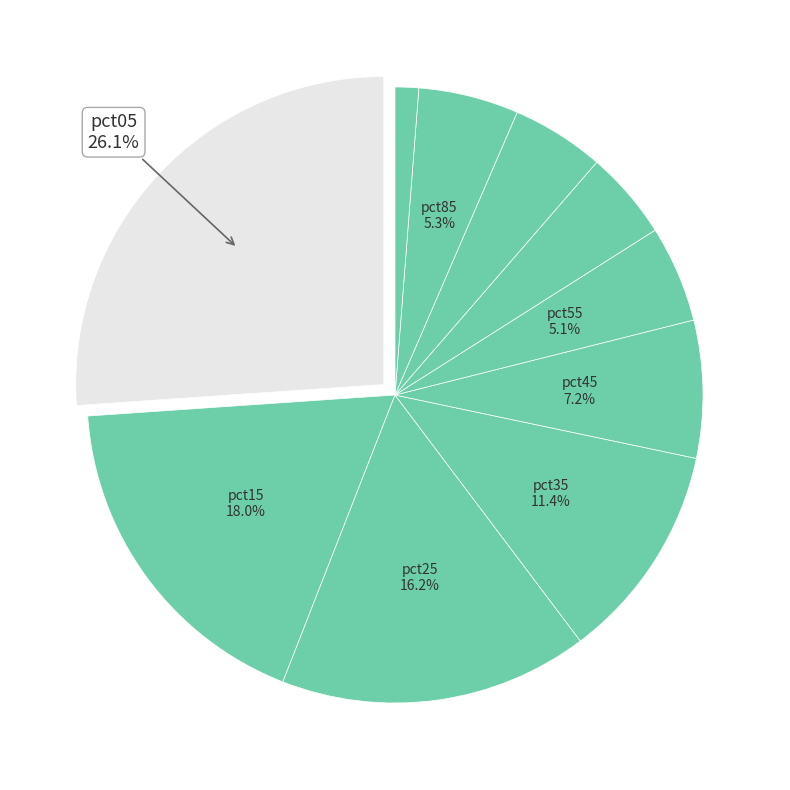

How many slices are in this pie chart?

10